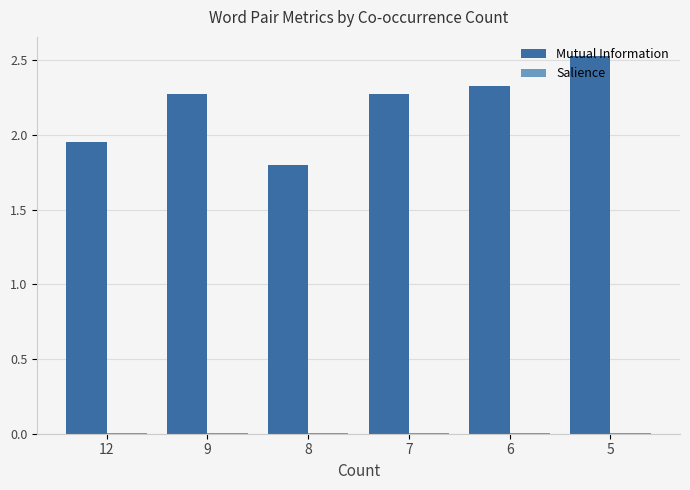

At which category is the sum across all series the highest?

5